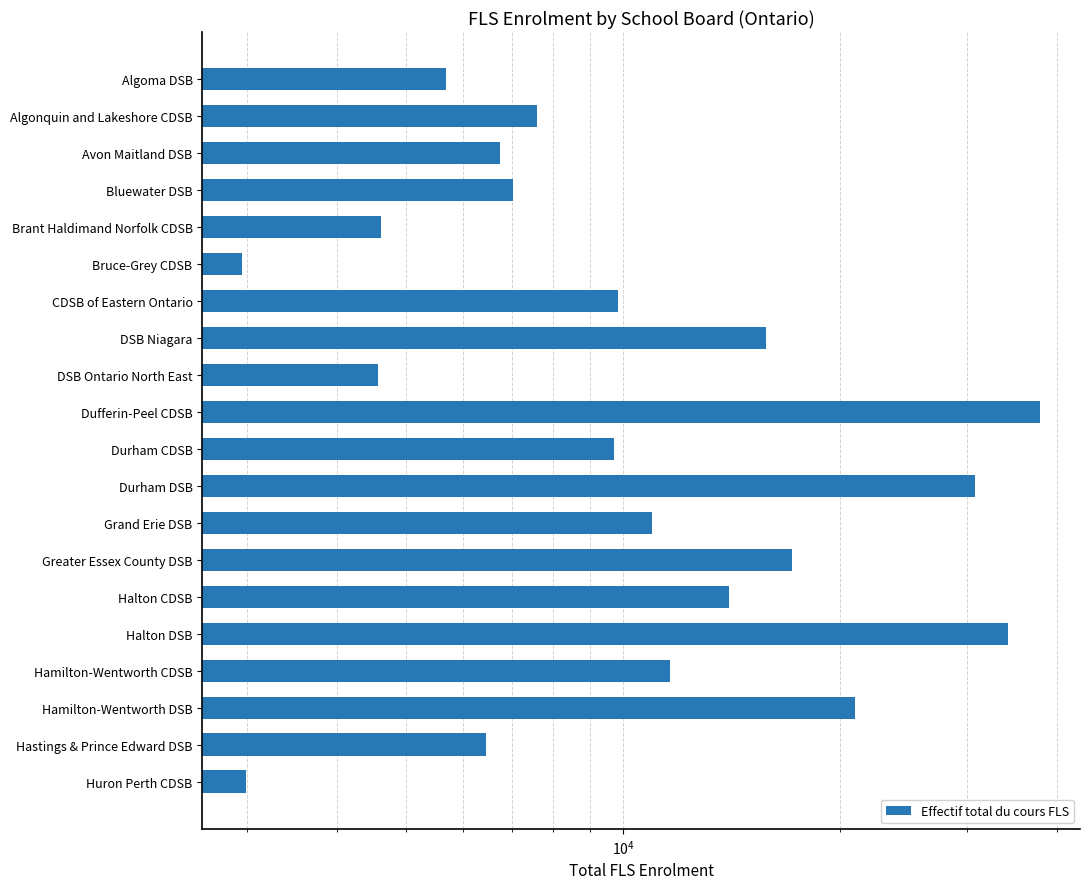

Is it true that the value at Halton DSB is 34196?

True